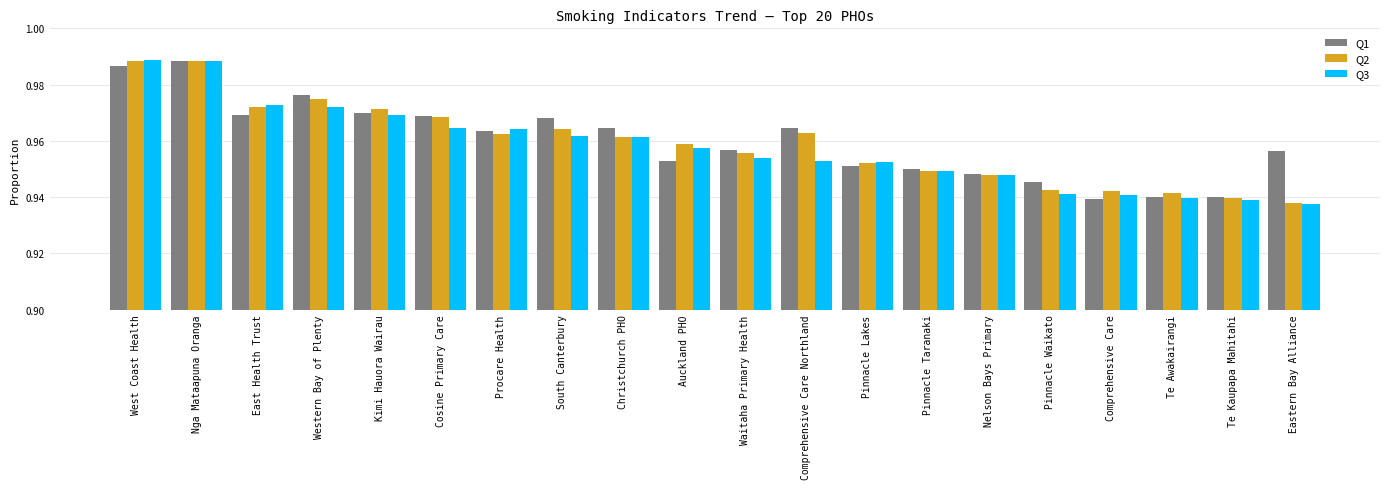

The value of Q1 at Pinnacle Taranaki is 0.2. True or false?

False